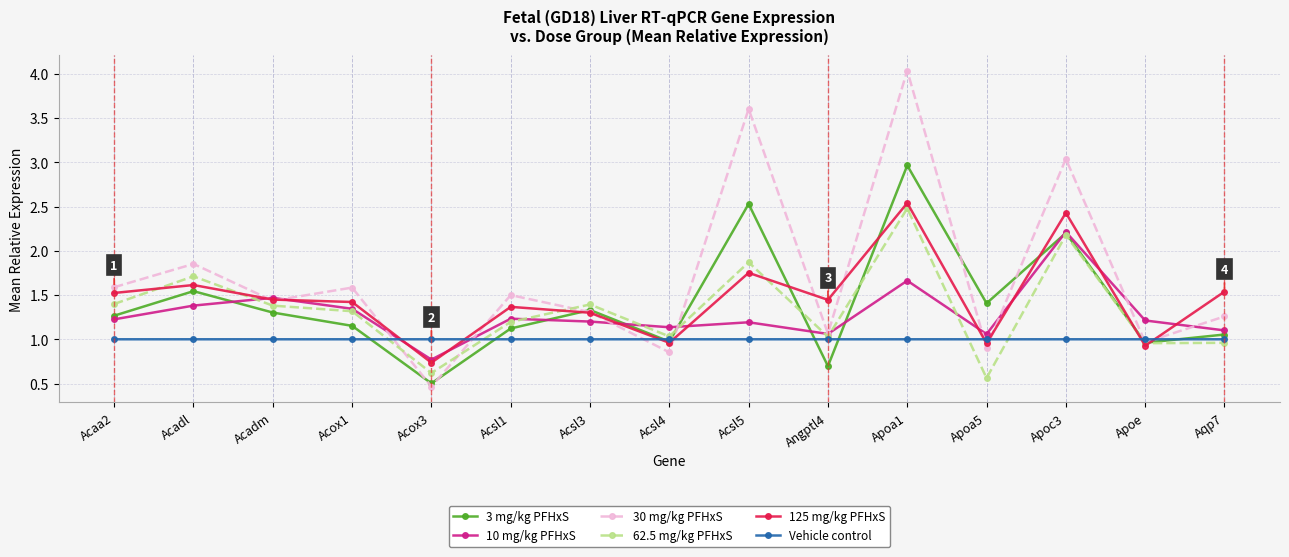

In 30 mg/kg PFHxS, how many points are lower than both neighbors (excluding endpoints)?

6